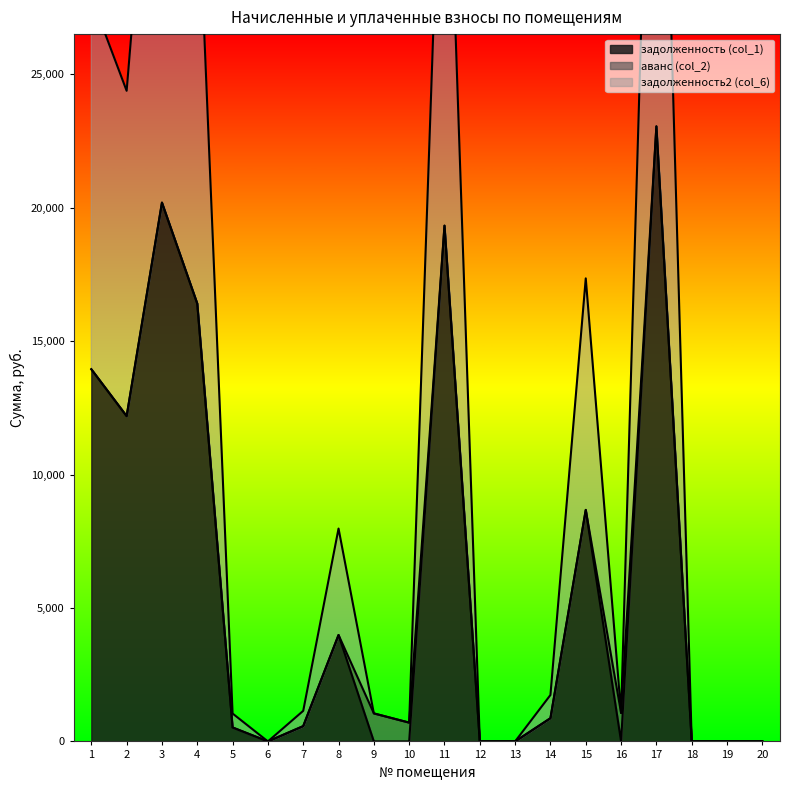

Is it true that задолженность2 (col_6) equals 38650.4 at 11?

True